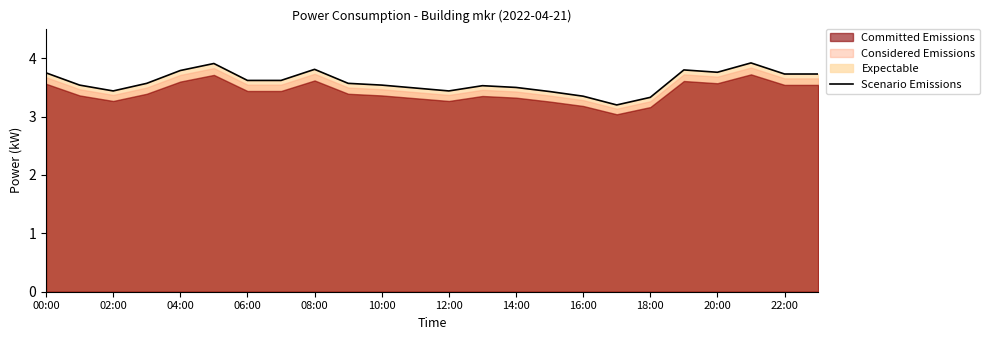

What is the average value?

3.6